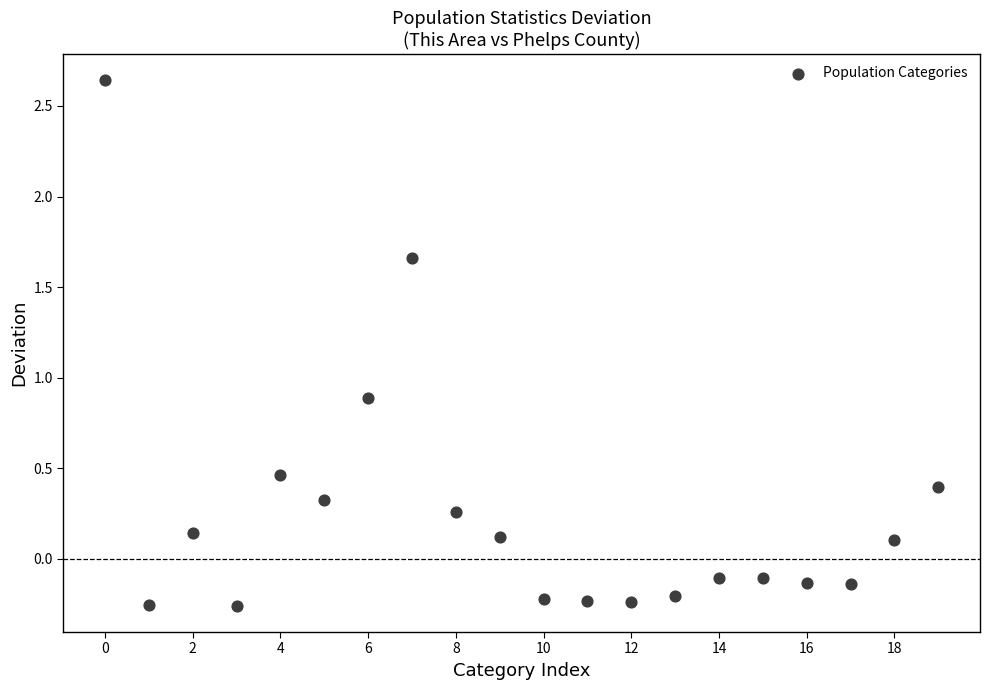

What Y value in the scatter plot is closest to 1?

0.9